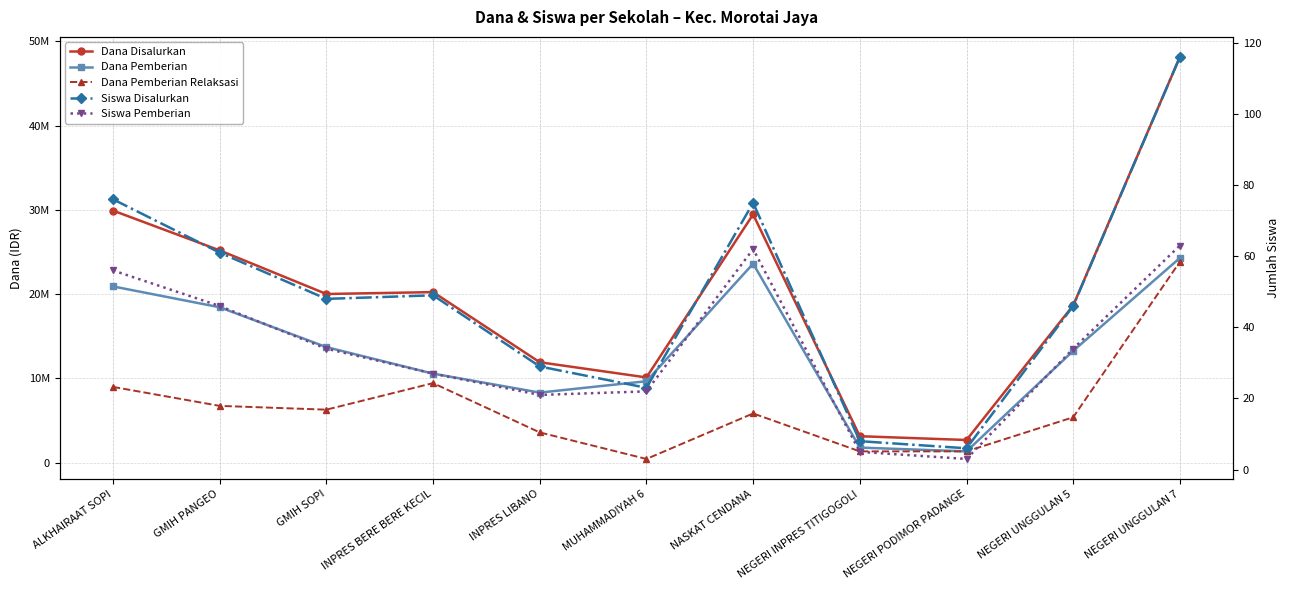

The value of Siswa Disalurkan at ALKHAIRAAT SOPI is 76. True or false?

True